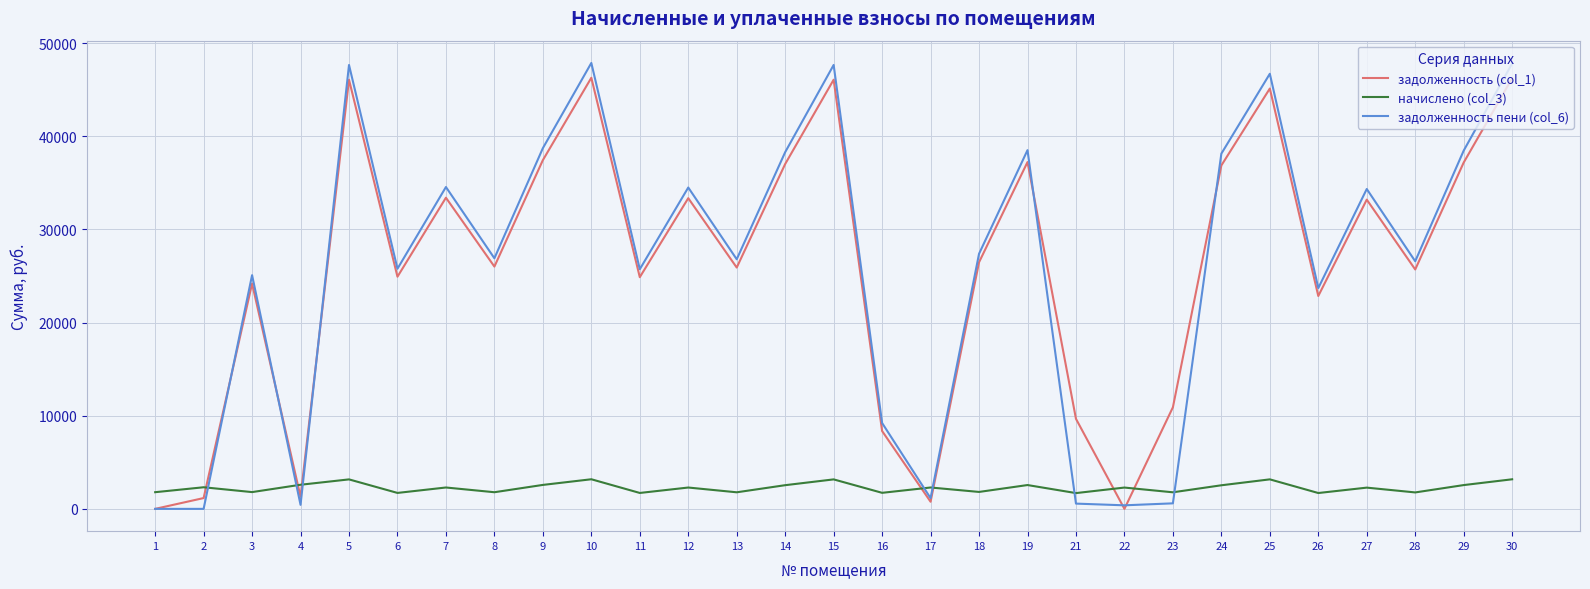

After their last crossing, which series has the higher values: начислено (col_3) or задолженность (col_1)?

задолженность (col_1)